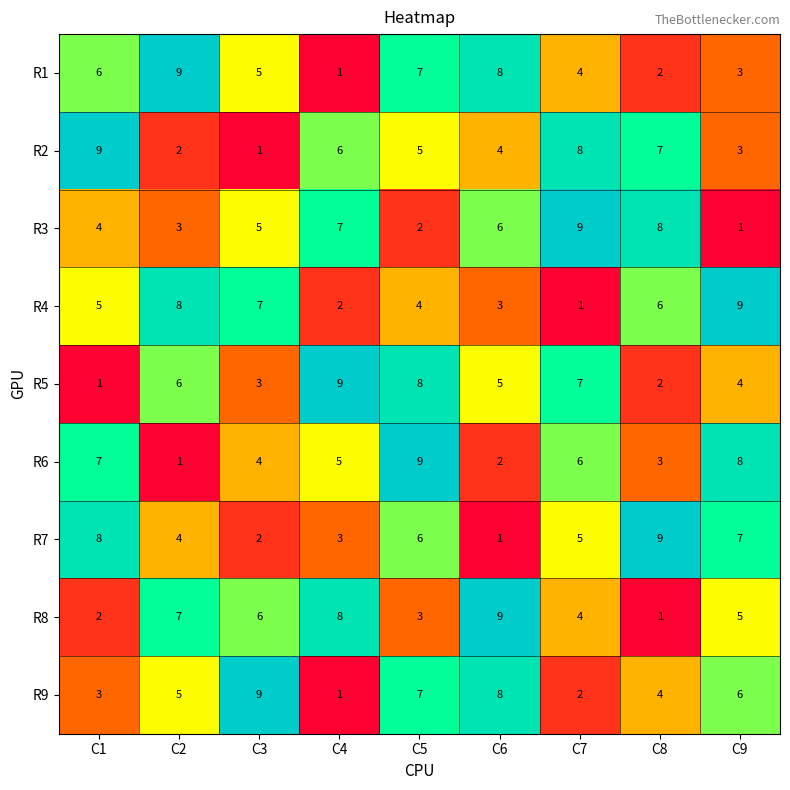

What value does the R7 series have at C5?

6